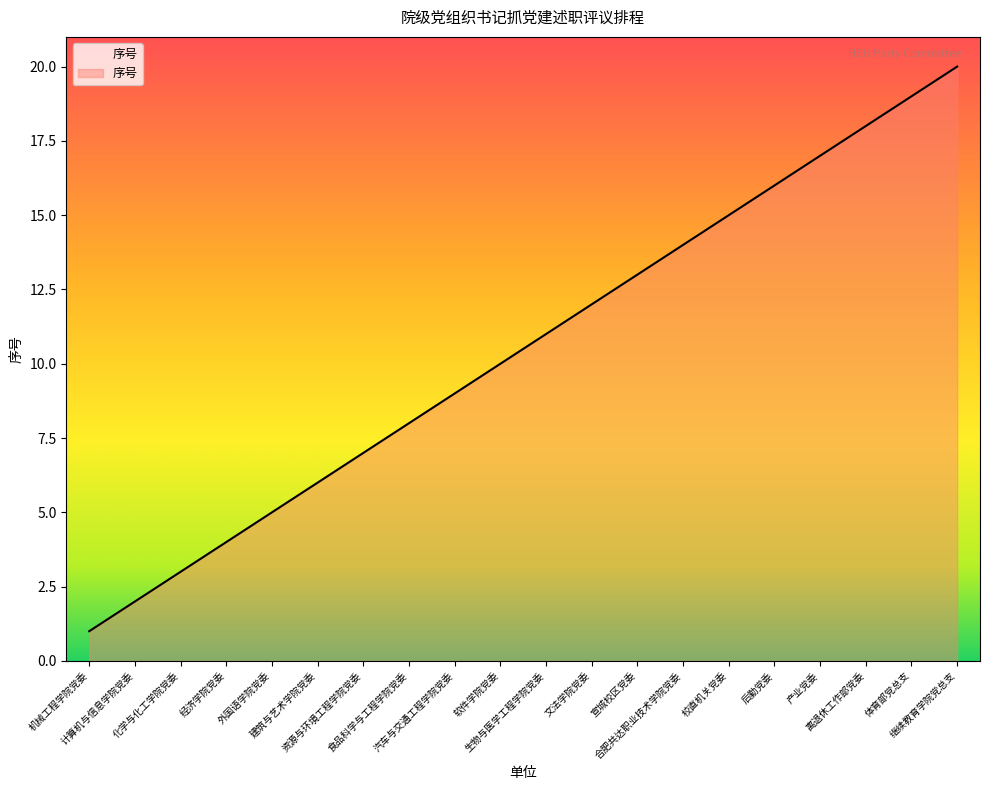

What is the change in value from 机械工程学院党委 to 外国语学院党委?

+4